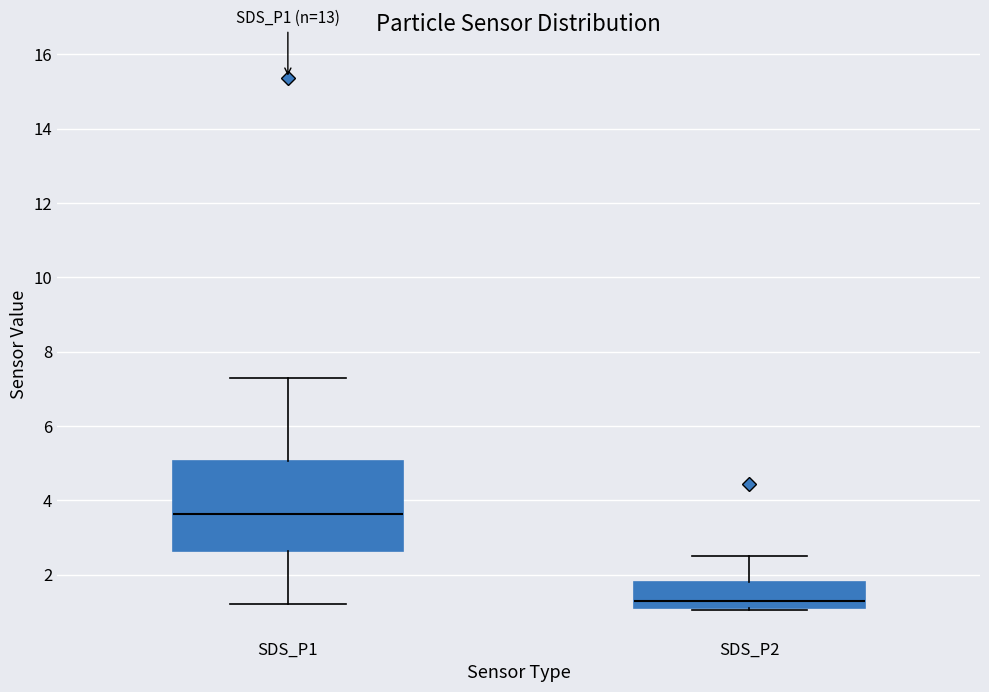

Which box's median line is the lowest?

SDS_P2